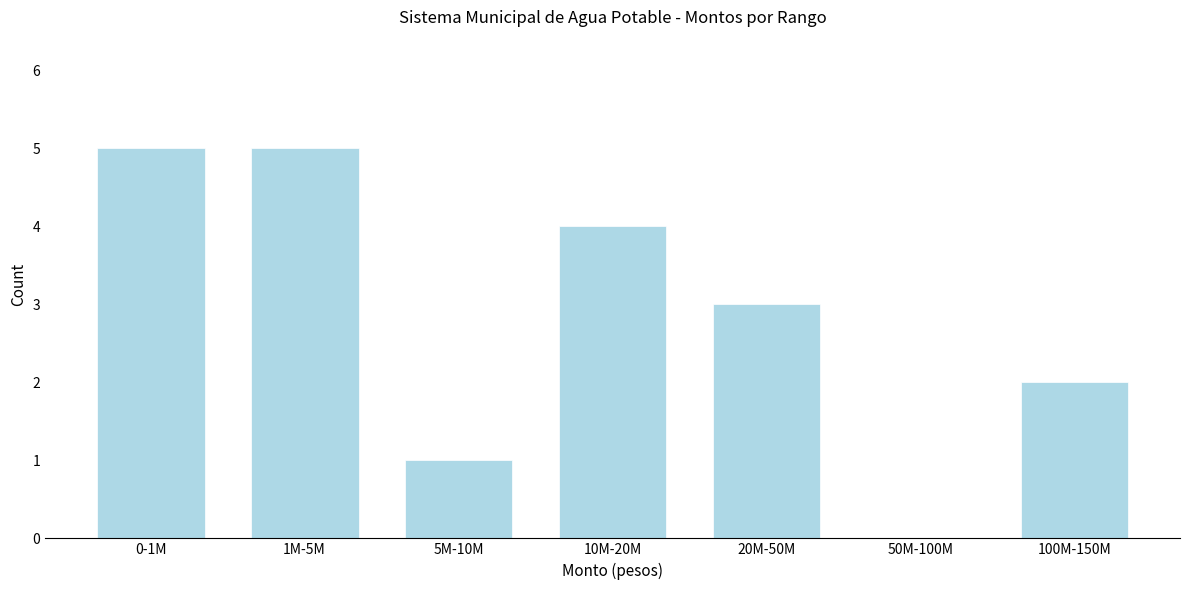

Reading left to right, transcribe all the data shown in this chart.

0-1M=5	1M-5M=5	5M-10M=1	10M-20M=4	20M-50M=3	50M-100M=0	100M-150M=2